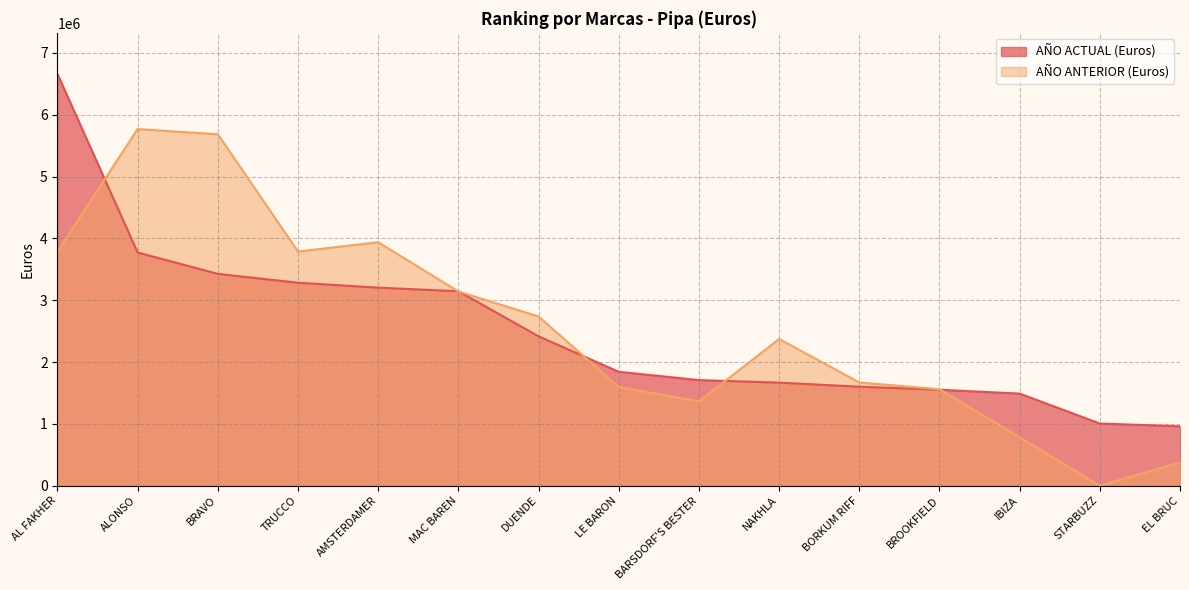

What is the total value across all series at ALONSO?

9538599